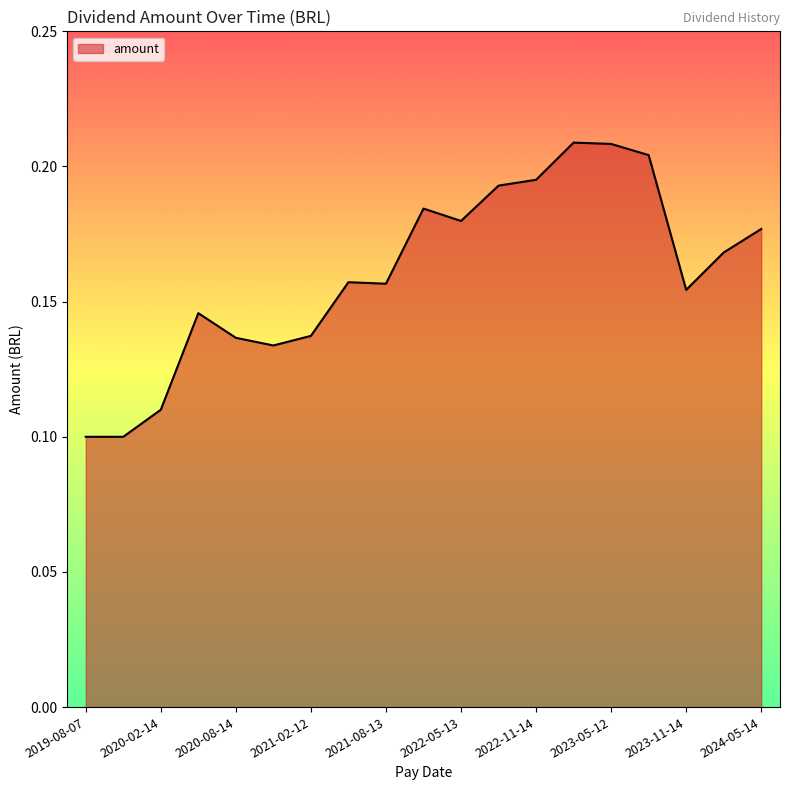

How many lines are shown in the chart?

1